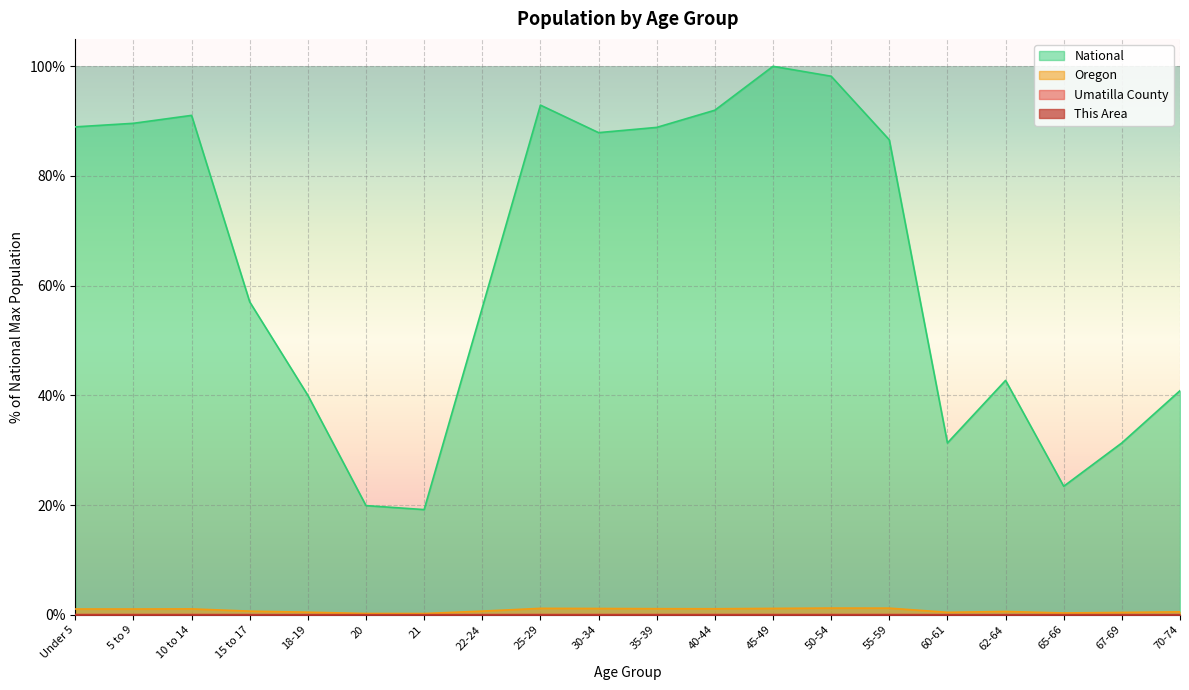

Which series has the widest spread of values?

National